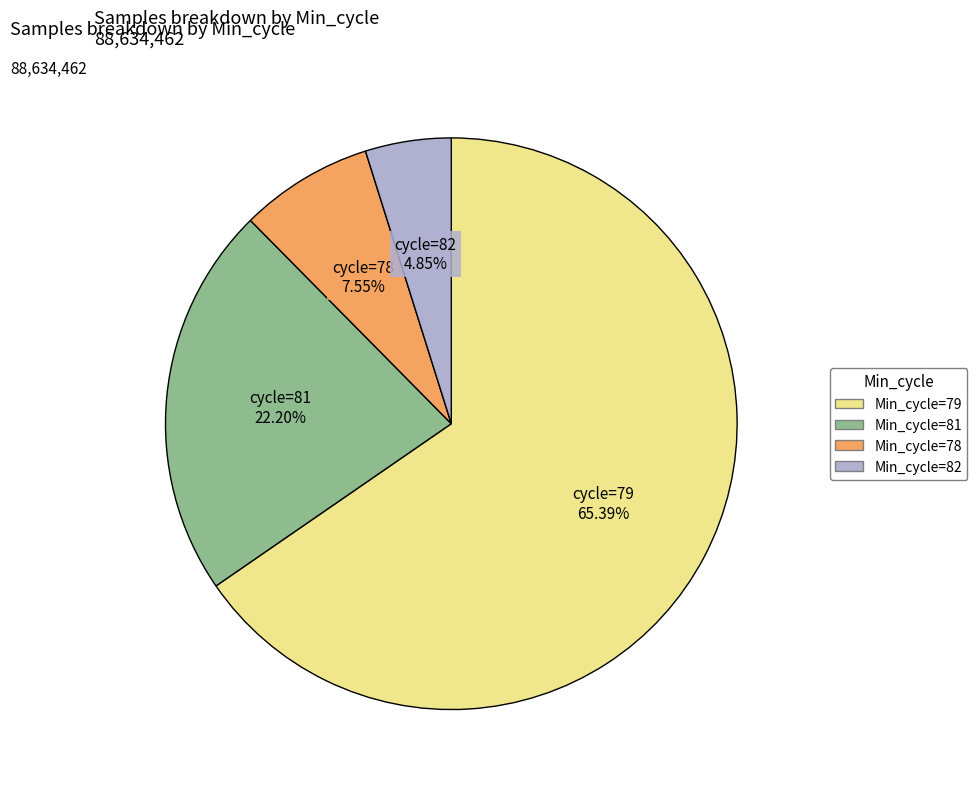

Is there a majority slice in this chart?

Yes